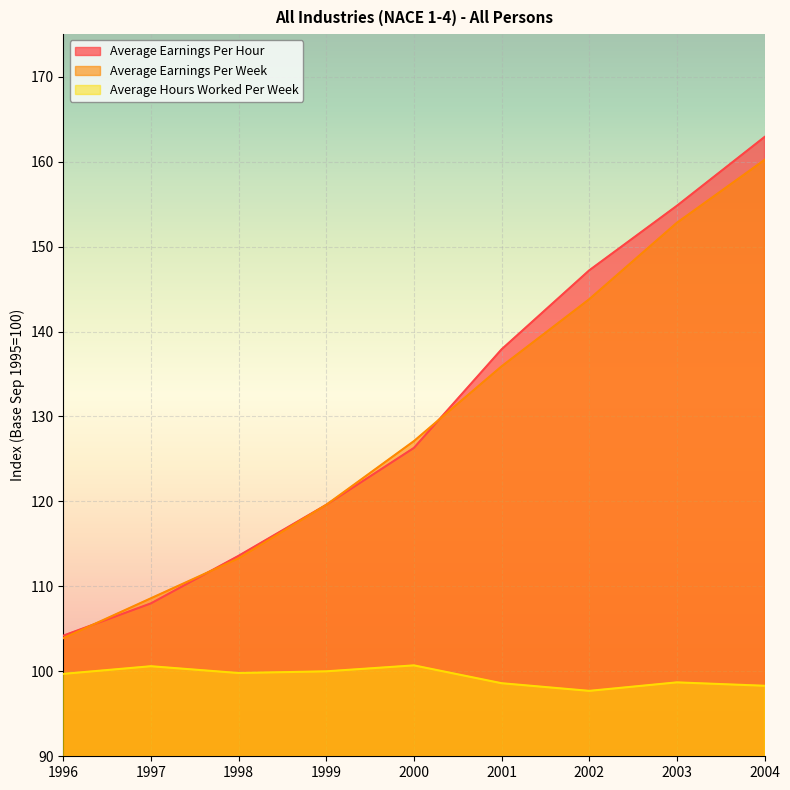

Rank the categories by Average Earnings Per Week value from highest to lowest.

2004, 2003, 2002, 2001, 2000, 1999, 1998, 1997, 1996